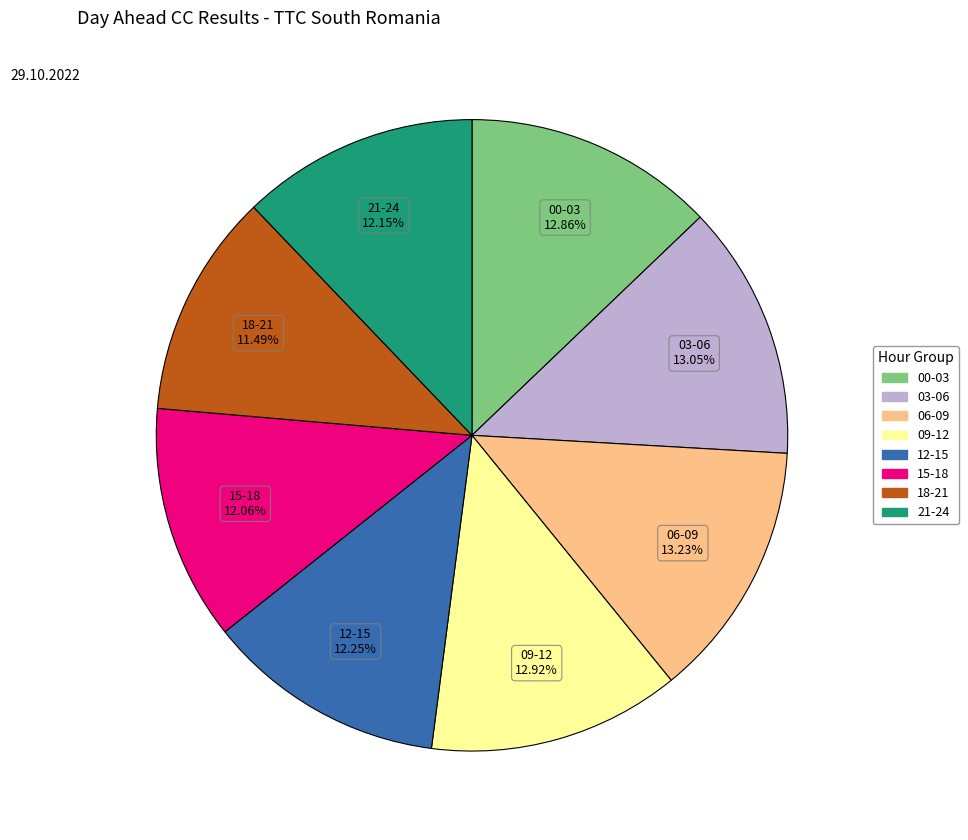

Does any single category account for the majority?

No